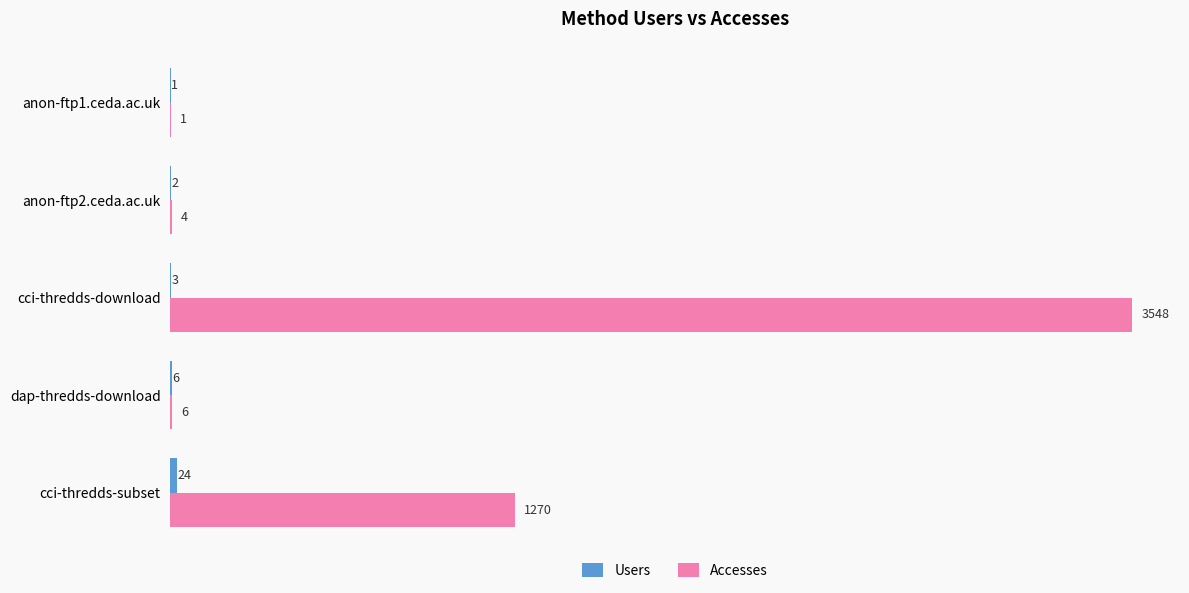

What is the sum of all Accesses values?

4829